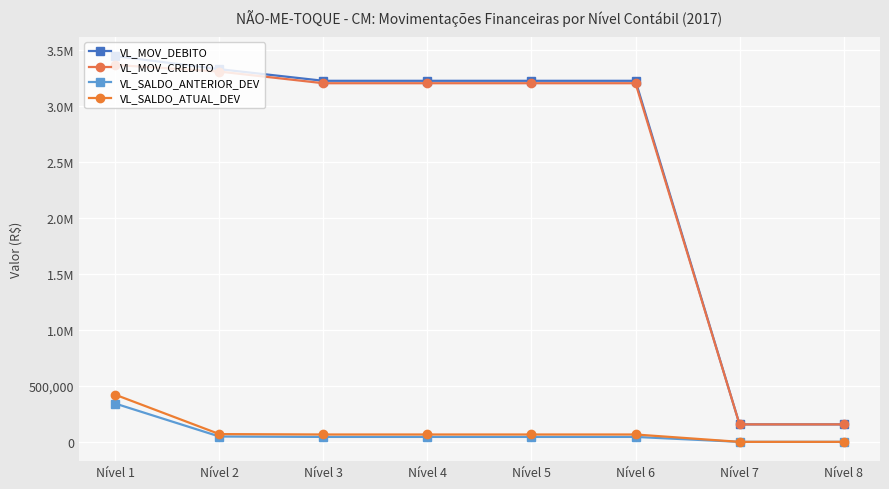

Does the chart have visible grid lines?

Yes